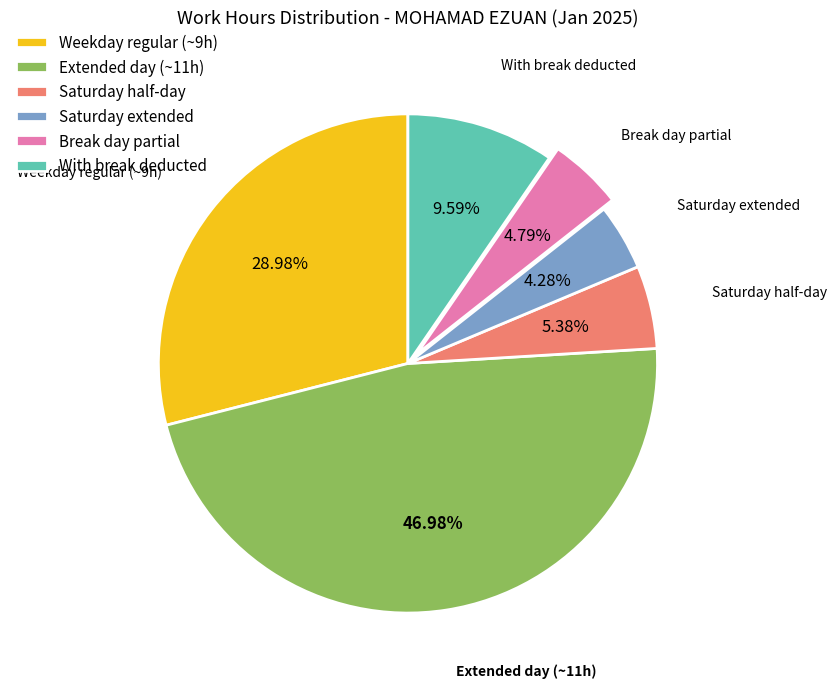

Is there a majority slice in this chart?

No